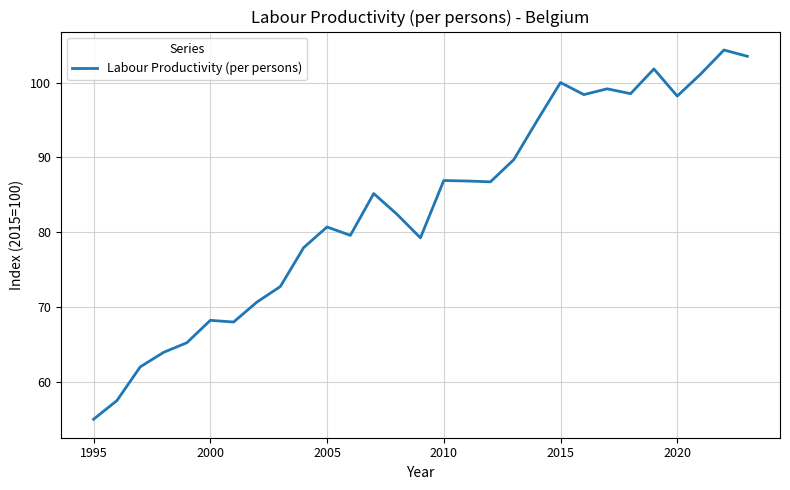

What is the difference between the maximum and minimum values?

49.3